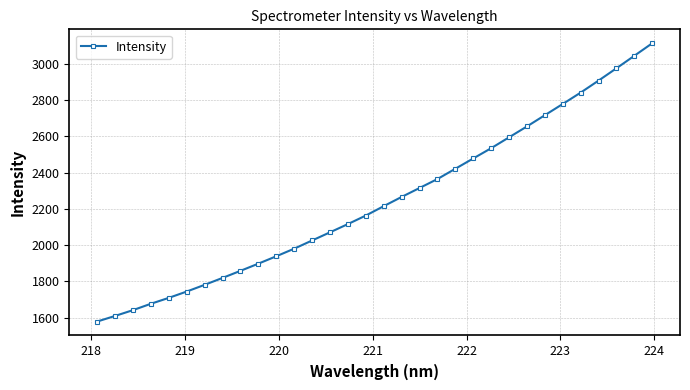

What is the value of the 22nd point from the left?

2478.1